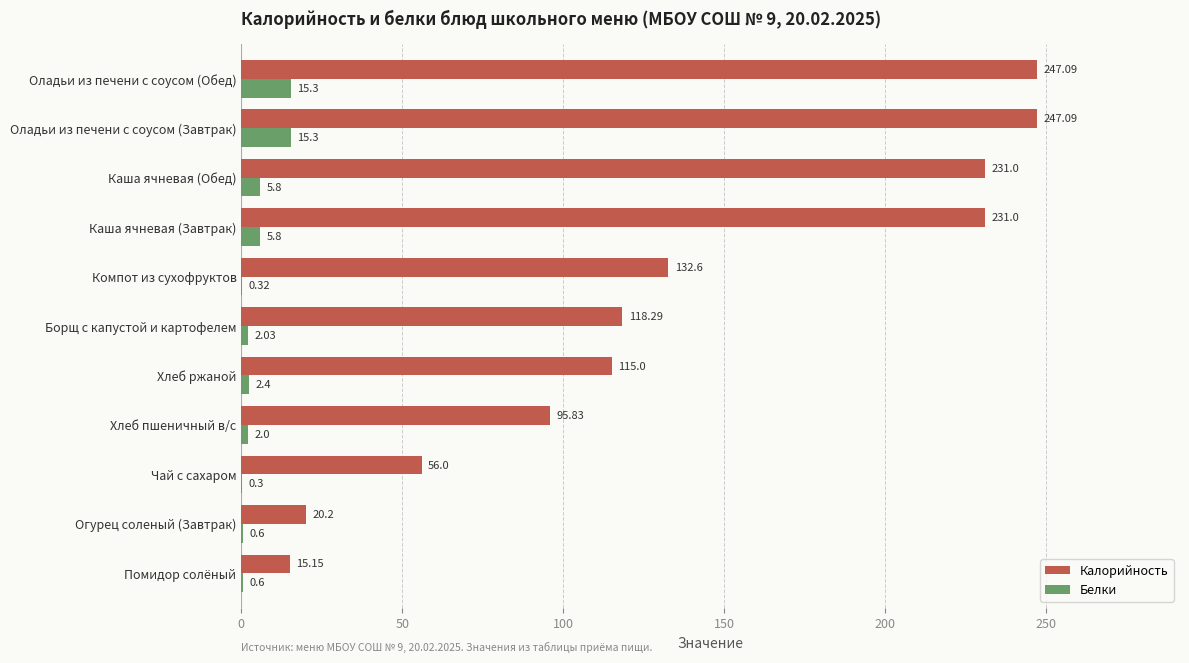

What is the total value across all series at Хлеб ржаной?

117.4